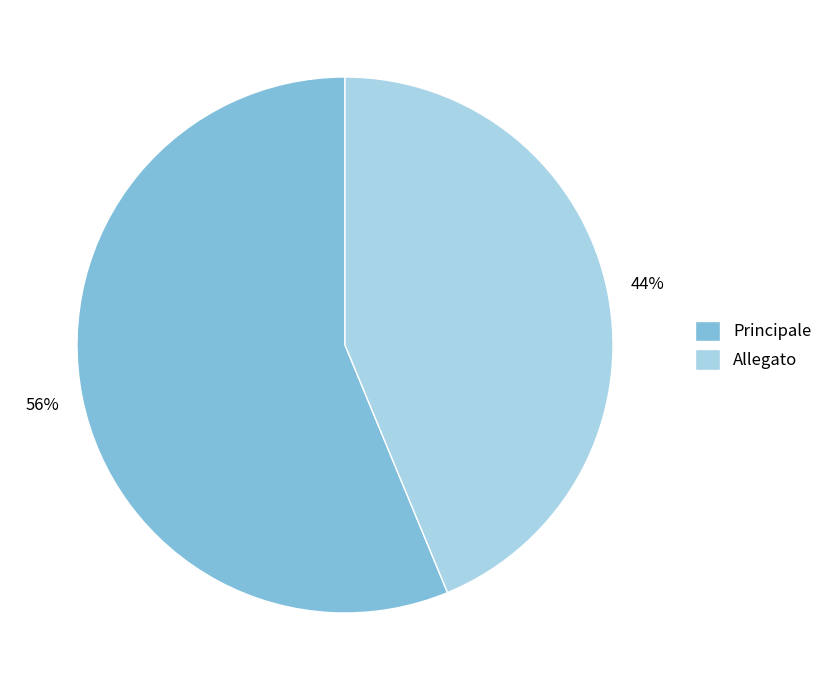

What is the ratio of the value at Principale to the value at Allegato?

1.3